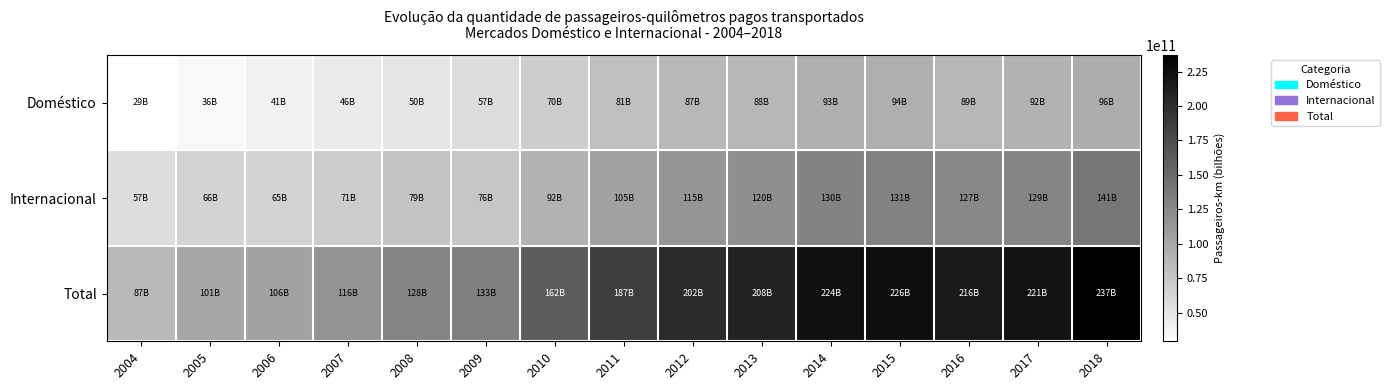

Reading left to right, extract all data points from this chart.

Doméstico: 2004=29126812097	2005=35548754978	2006=40566192052	2007=45749568594	2008=49714392161	2009=56862869334	2010=70279463281	2011=81461989545	2012=87047335828	2013=88243309570	2014=93338045415	2015=94373862773	2016=89026864137	2017=91914321291	2018=95941602246
Internacional: 2004=57374886280	2005=65587092938	2006=64946063970	2007=70548784570	2008=78680295120	2009=76019794226	2010=92093443332	2011=105458573201	2012=115039217850	2013=120157838541	2014=130228192384	2015=131300589271	2016=126534846080	2017=129067597919	2018=141248284432
Total: 2004=86501698377	2005=101135847916	2006=105512256022	2007=116298353164	2008=128394687281	2009=132882663560	2010=162372906613	2011=186920562746	2012=202086553678	2013=208401148111	2014=223566237799	2015=225674452044	2016=215561710217	2017=220981919210	2018=237189886678